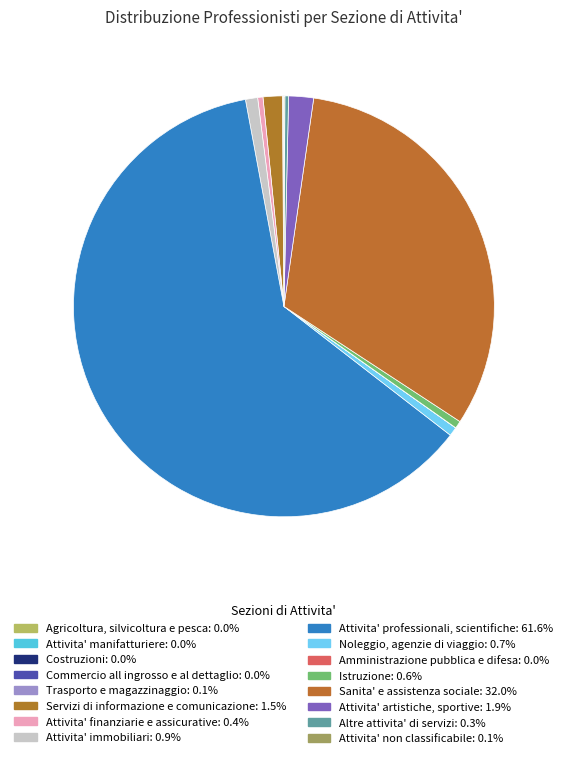

To the nearest percent, what percentage of the pie is Servizi di informazione e comunicazione?

1%